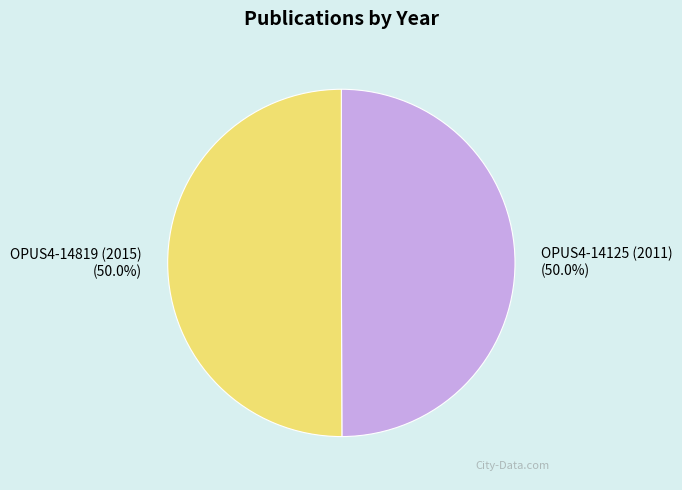

What percentage do OPUS4-14125 (2011) and OPUS4-14819 (2015) together represent?

100.0%